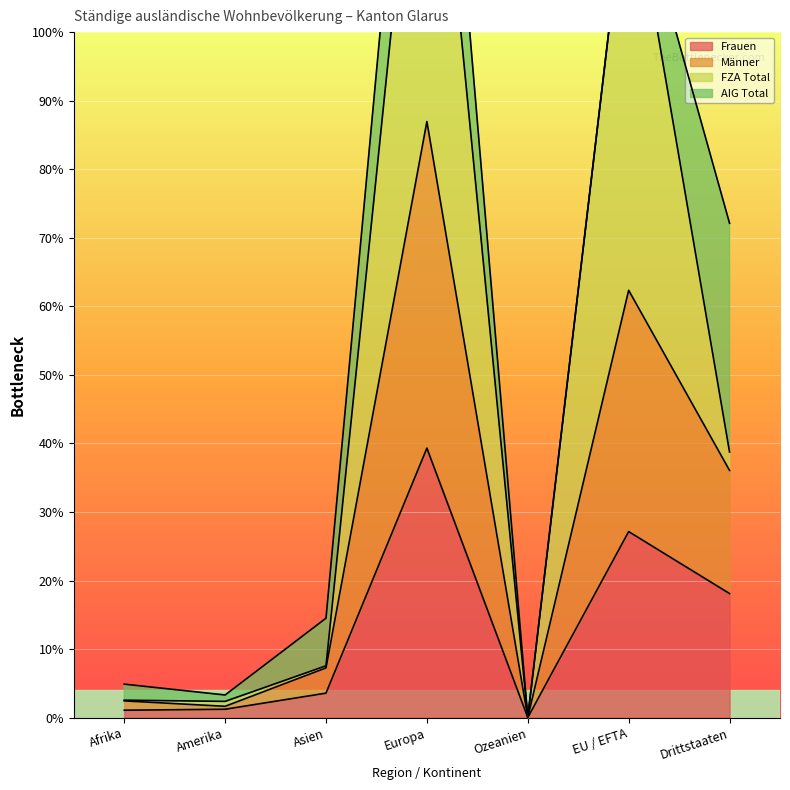

The Frauen series shows 517 at Drittstaaten. True or false?

False